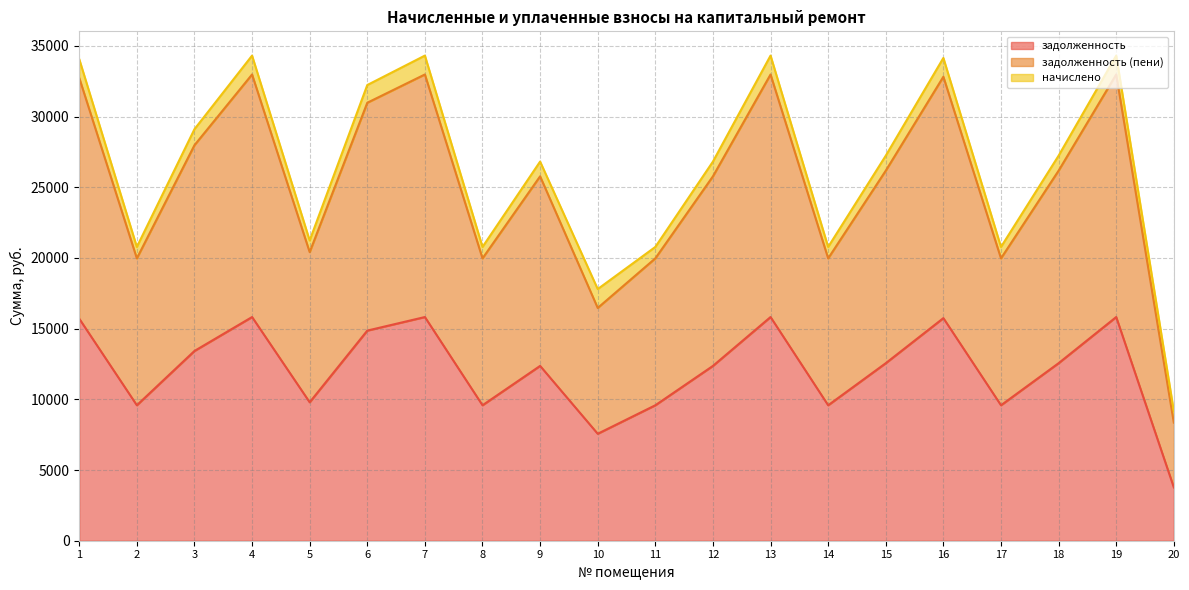

Where does the задолженность (пени) series first go above 27232?

1